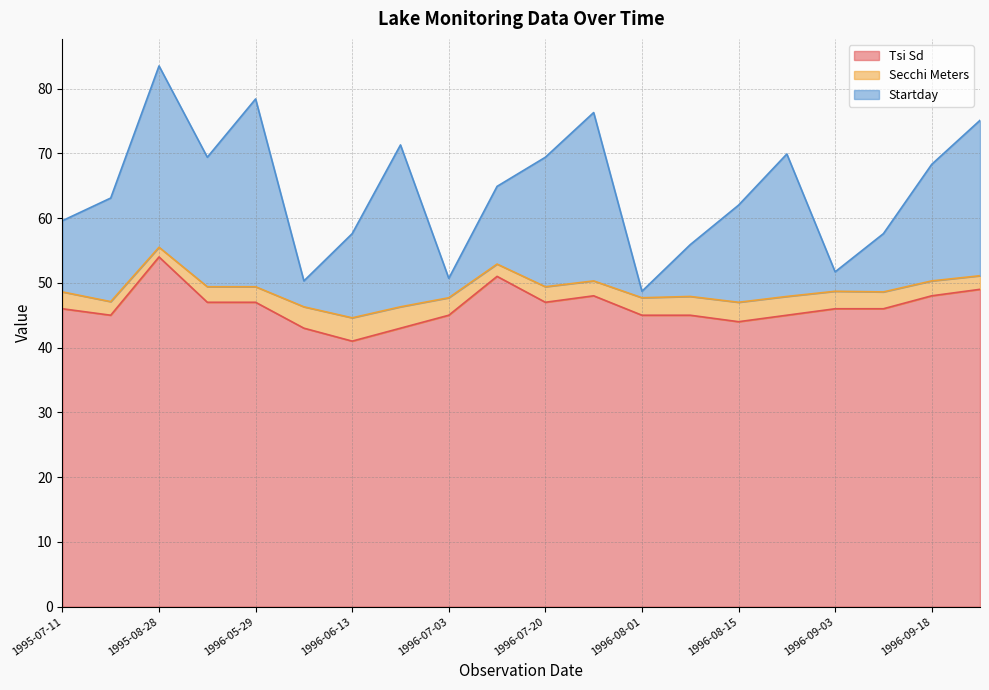

What is the difference between the highest and lowest values at 1996-08-08?

42.1